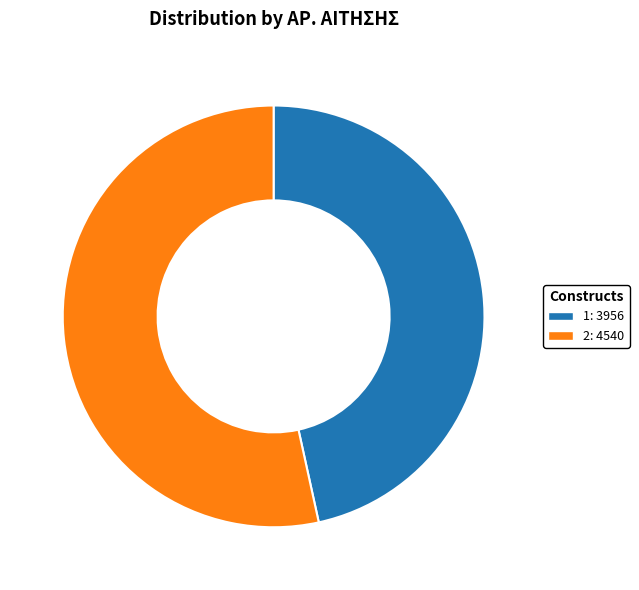

Approximately how many times larger is the value at 2 compared to 1?

1.1